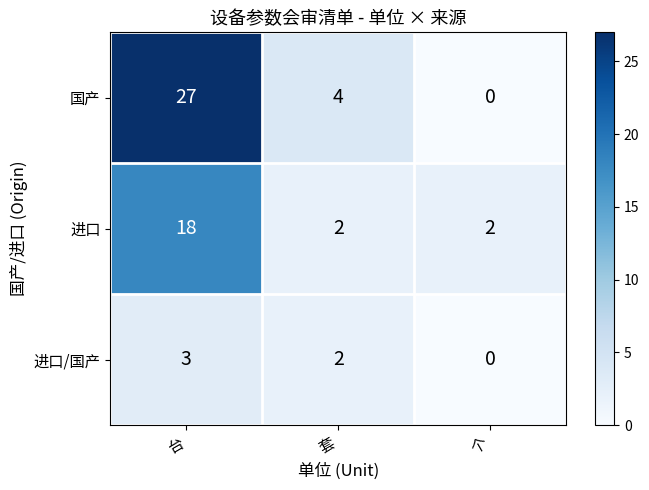

What is the average value of the 进口 series?

7